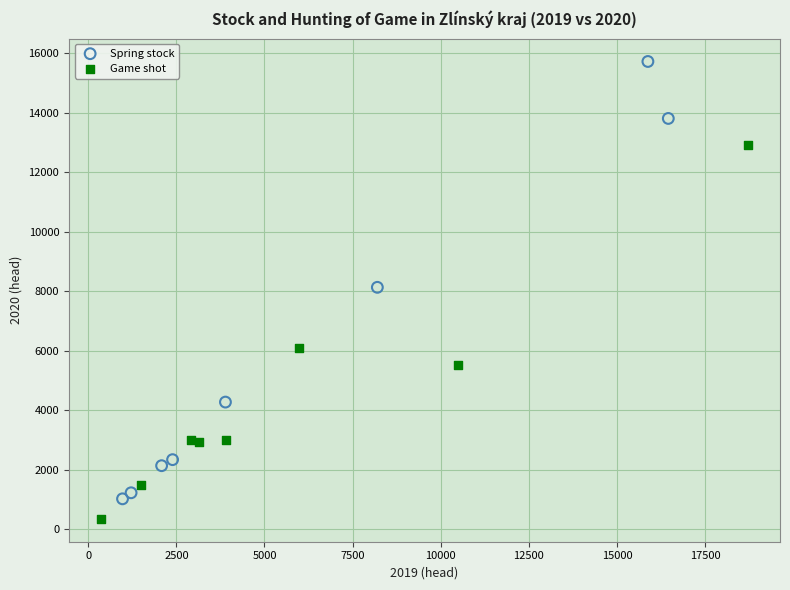

Which series has the widest spread of Y values?

Spring stock